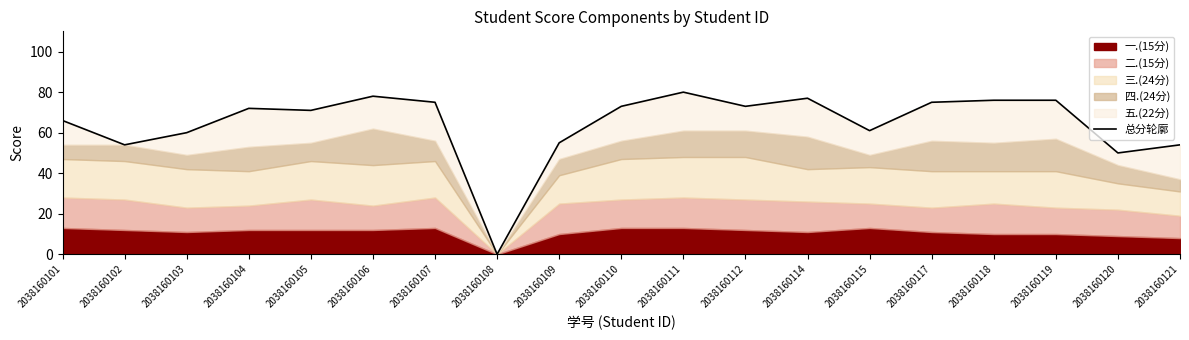

What is the change in value from 2038160106 to 2038160111?

+2